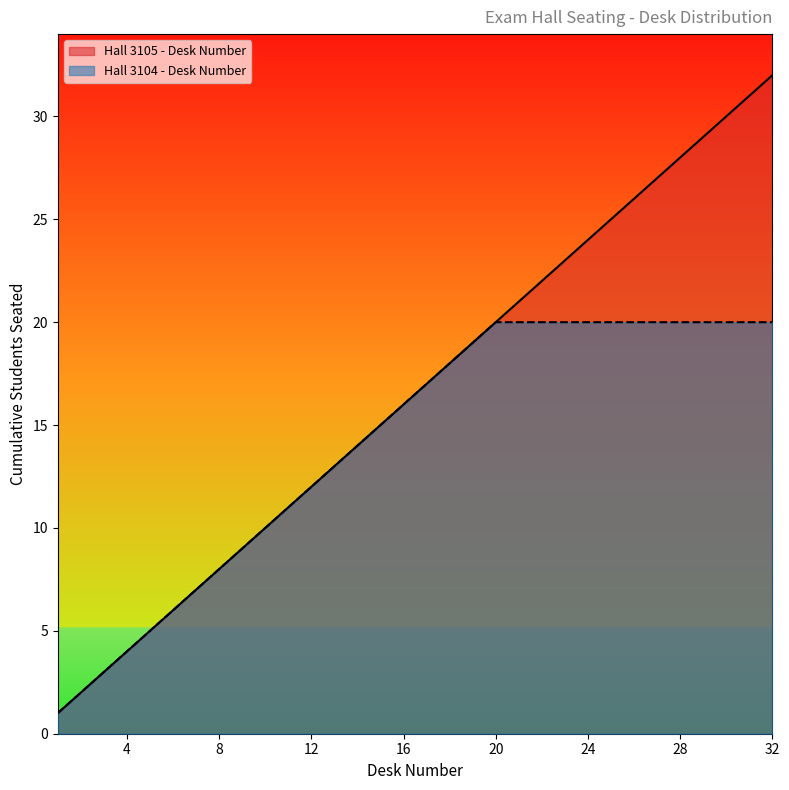

What is the change in value from 2 to 18?

+16